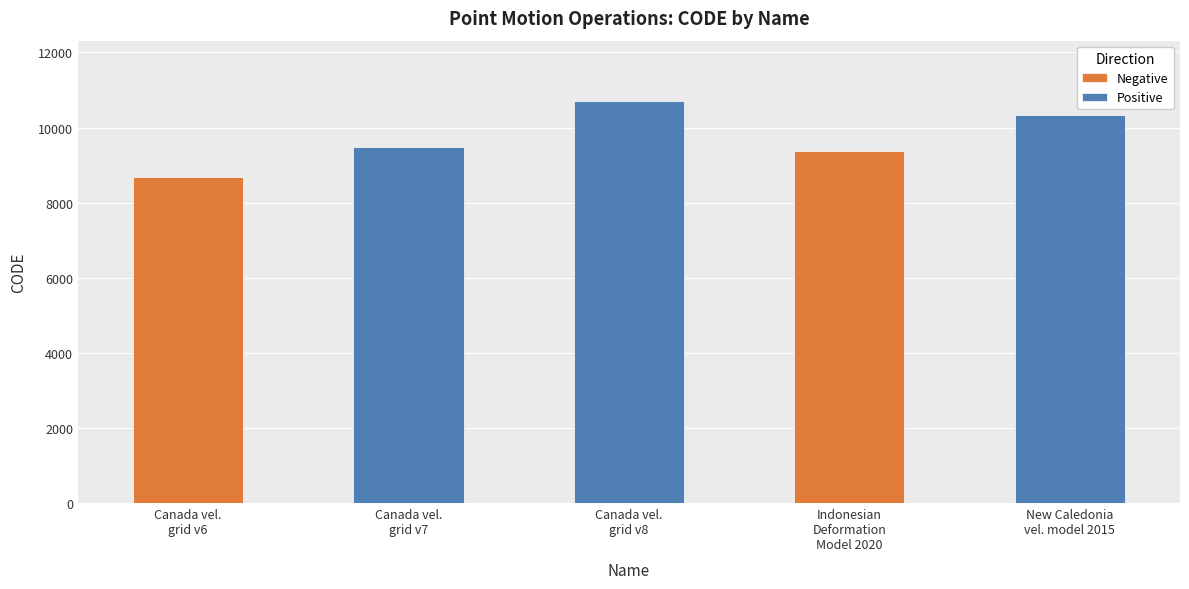

What position from the left is Canada vel.
grid v6?

1